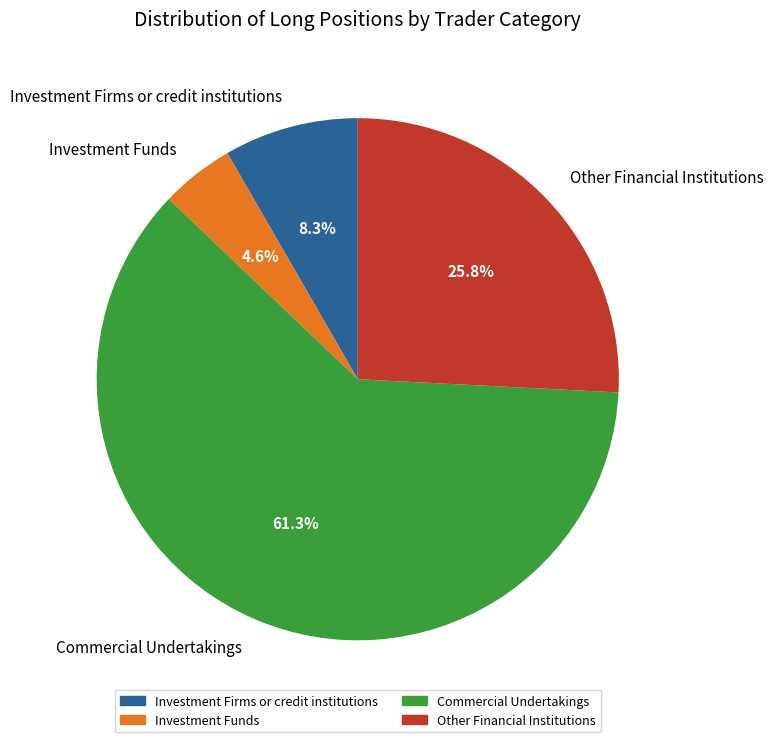

To the nearest percent, what is the combined percentage of Other Financial Institutions and Investment Funds?

30%